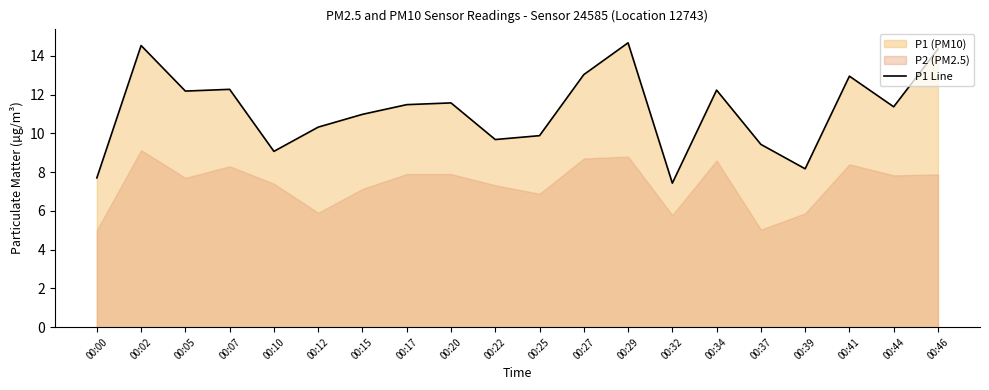

List the labels in order of value, smallest first.

00:32, 00:00, 00:39, 00:10, 00:37, 00:22, 00:25, 00:12, 00:15, 00:44, 00:17, 00:20, 00:05, 00:34, 00:07, 00:41, 00:27, 00:46, 00:02, 00:29